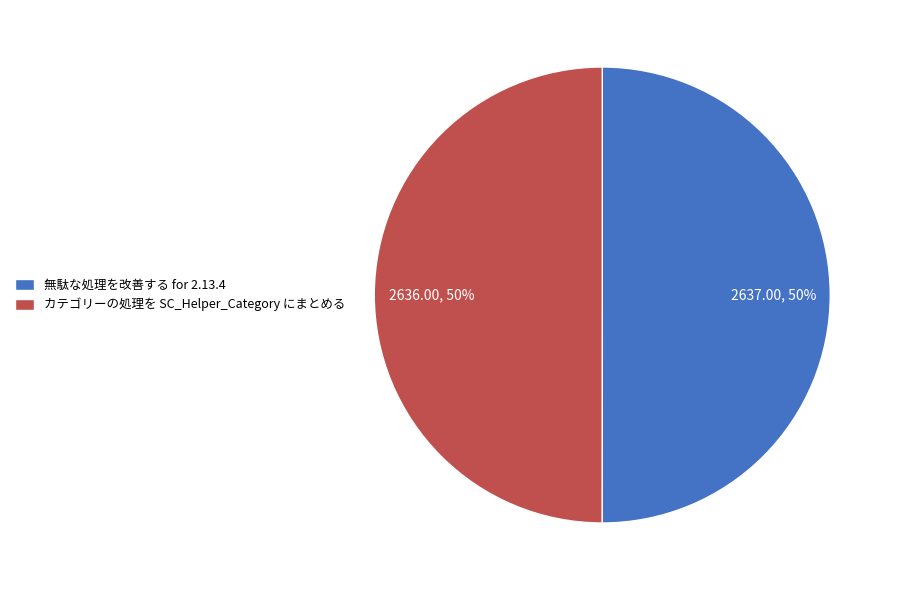

Combined, do 無駄な処理を改善する for 2.13.4 and カテゴリーの処理を SC_Helper_Category にまとめる account for over 50%?

Yes